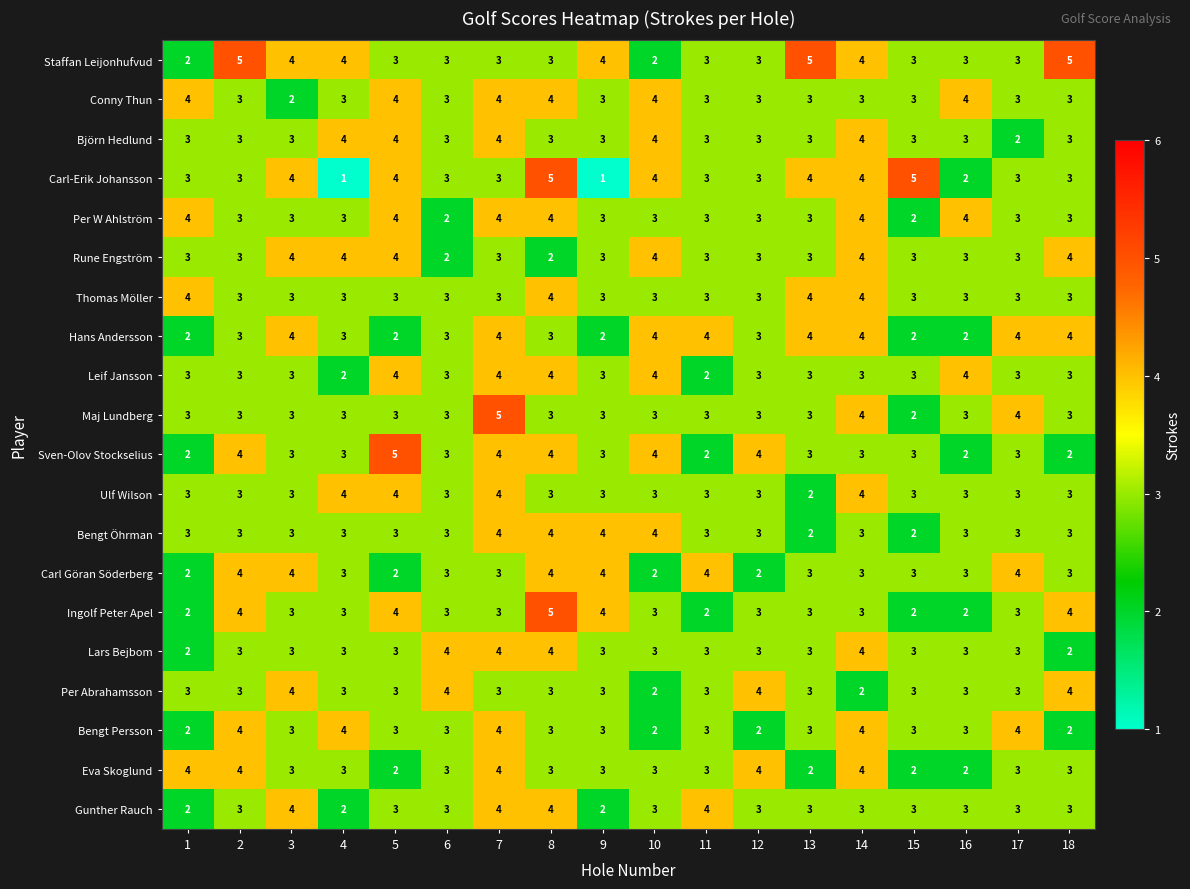

The value of Per W Ahlström at 1 is 4. True or false?

True